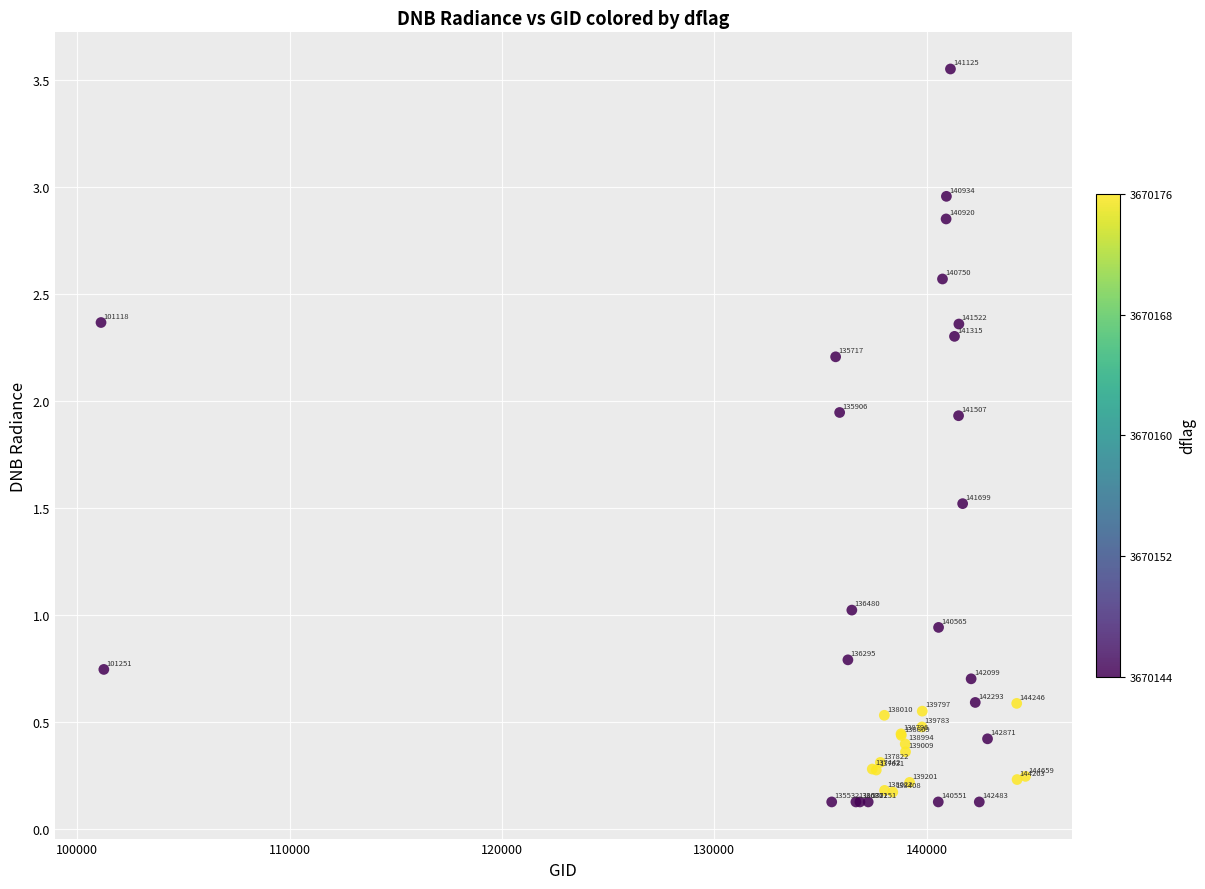

What Y value in the scatter plot is closest to 1?

1.0